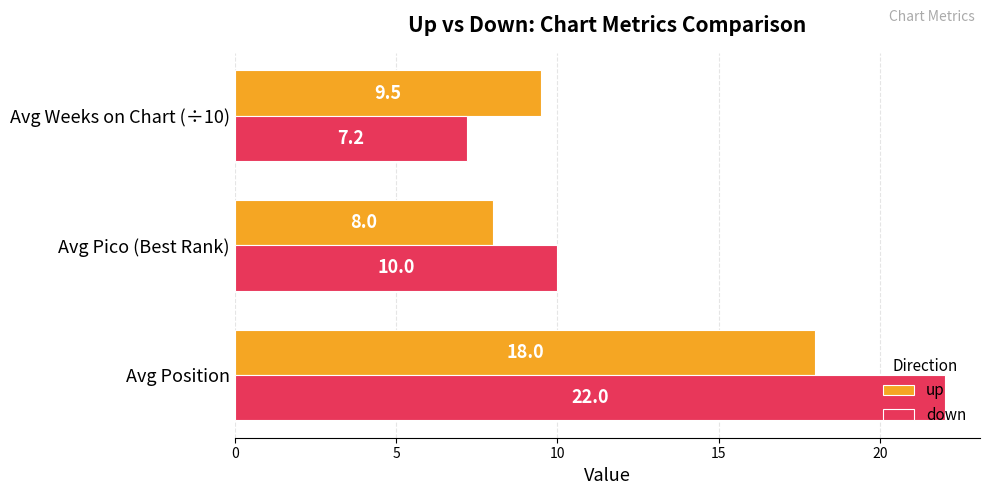

List the labels in order of down value, largest first.

Avg Position, Avg Pico (Best Rank), Avg Weeks on Chart (÷10)